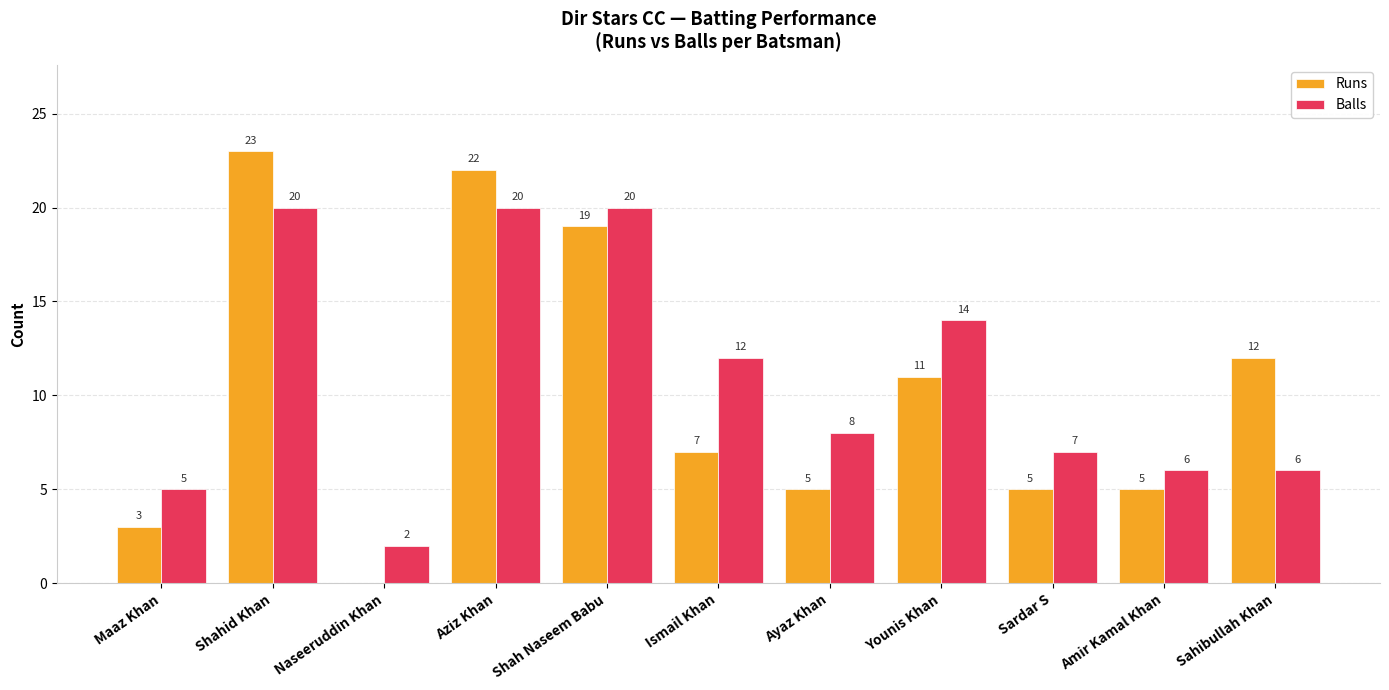

At which label is Balls closest to 11?

Ismail Khan